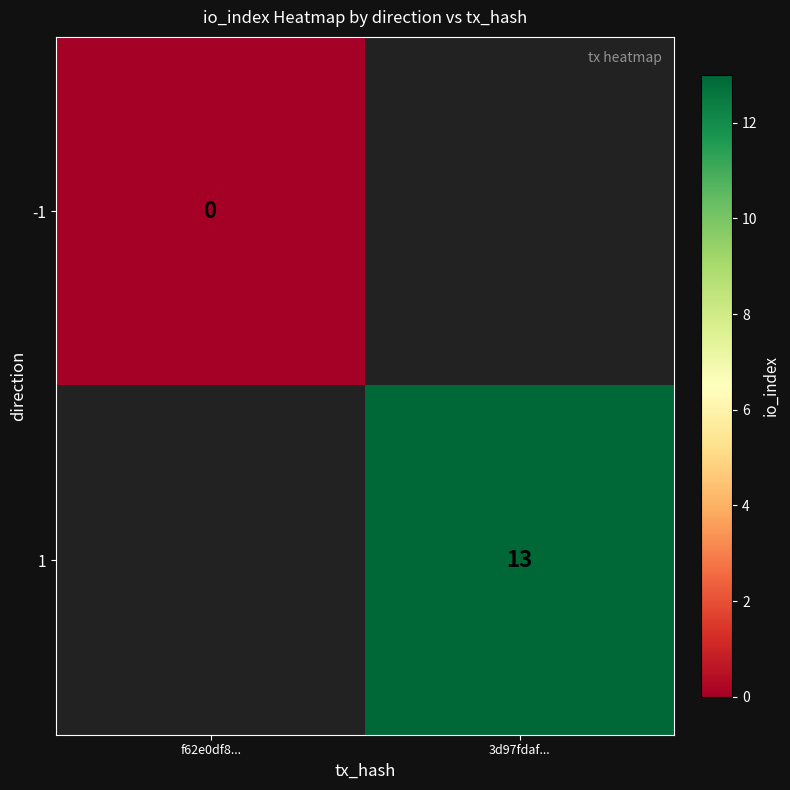

True or false: 1 has a value of 13 at 3d97fdaf....

True